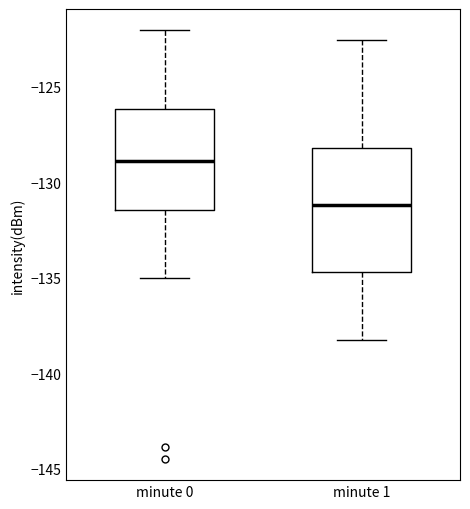

Which box has the highest median line?

minute 0